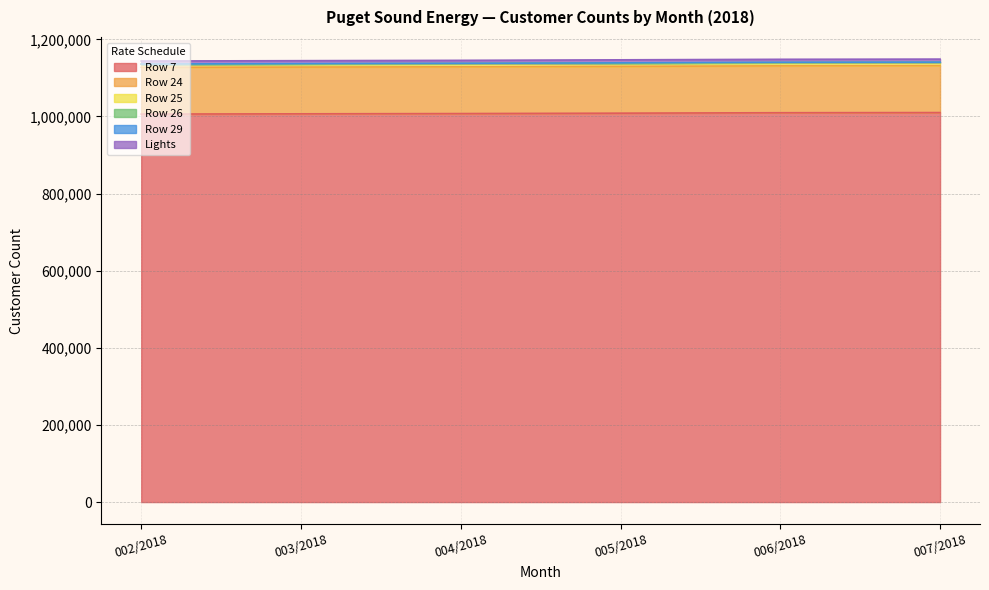

The value of Row 7 at 006/2018 is 1009696. True or false?

True